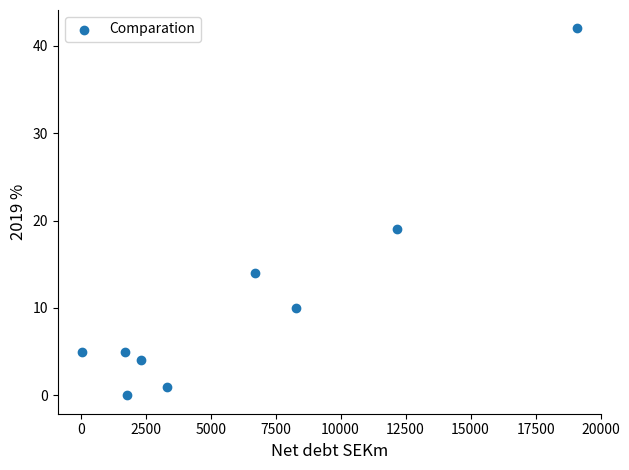

What is the range of X values (max minus min)?

19005